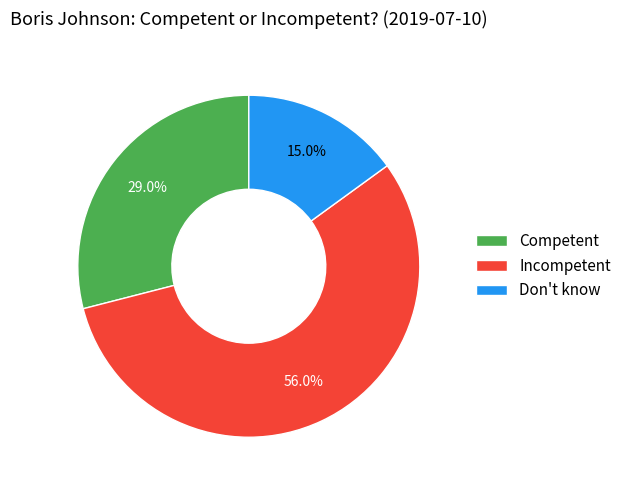

What portion of the pie excludes Incompetent?

44.0%